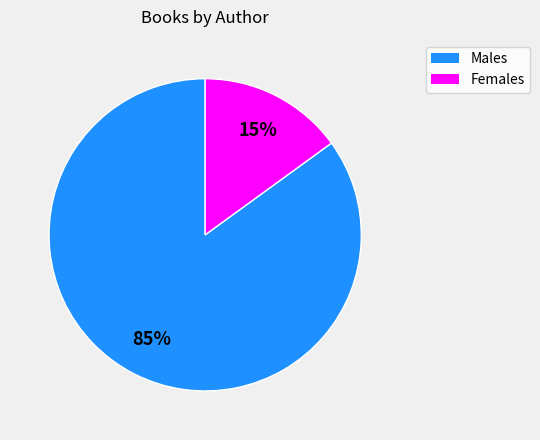

To the nearest percent, what is the average slice percentage?

50%